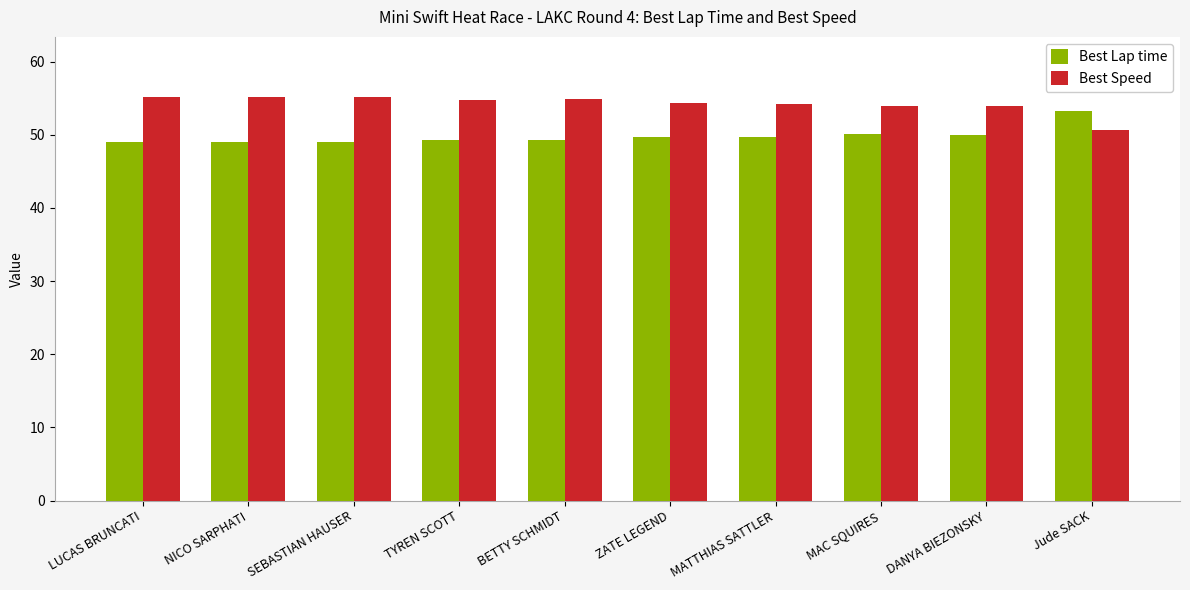

Are the bars horizontal?

No